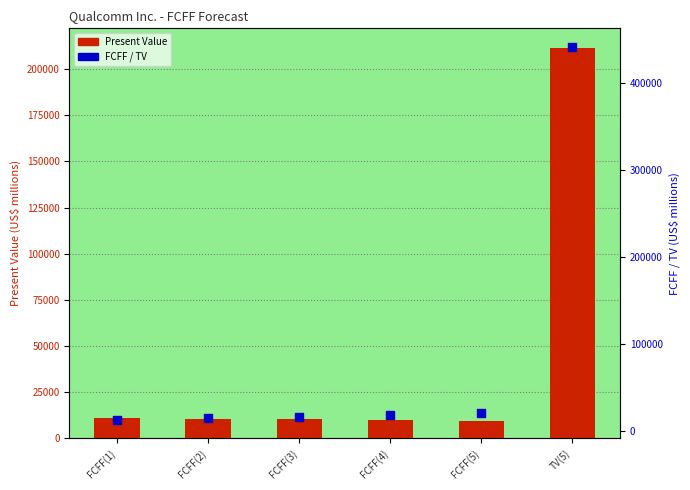

What is the total value across all series at FCFF(5)?

29607